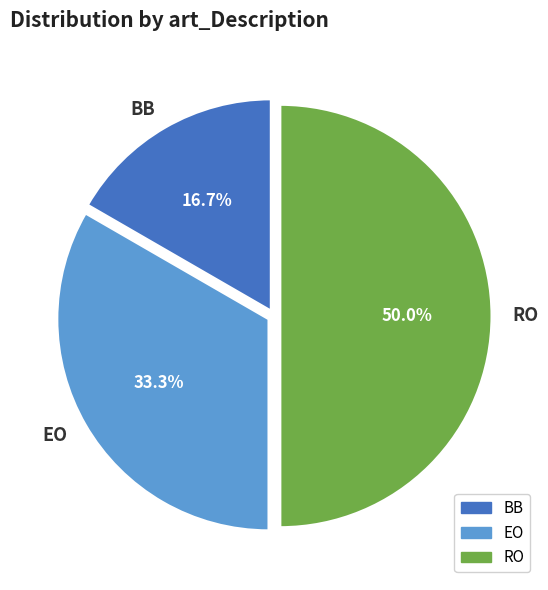

What percentage do EO and BB together represent?

50.0%